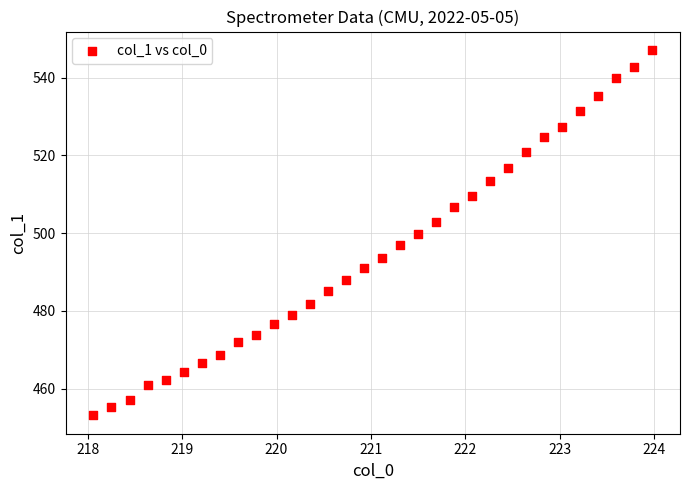

What is the range of X values (max minus min)?

5.9